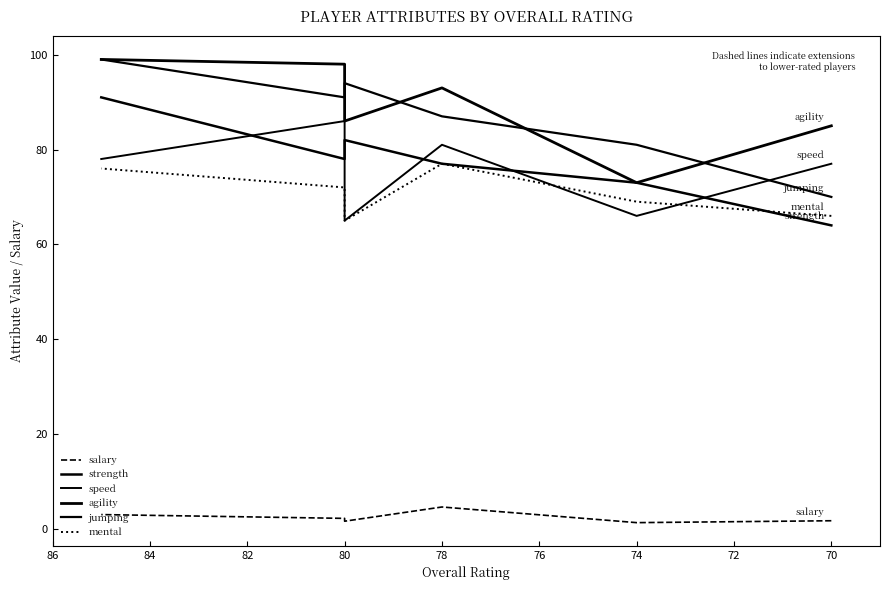

What is the average value of the strength series?

77.5